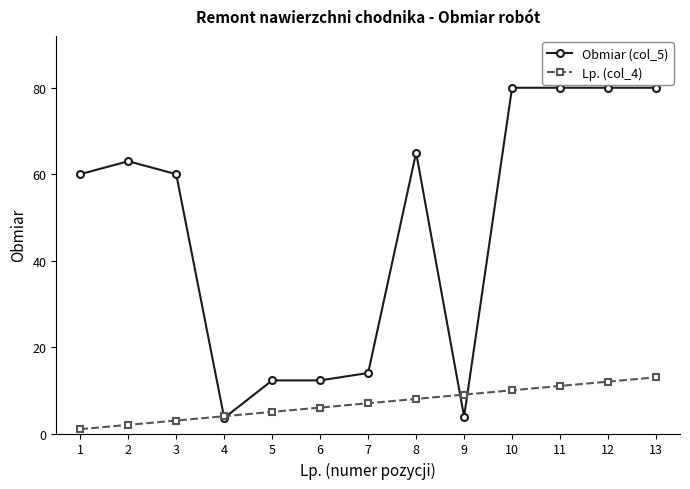

What is the average value of the Lp. (col_4) series?

7.0